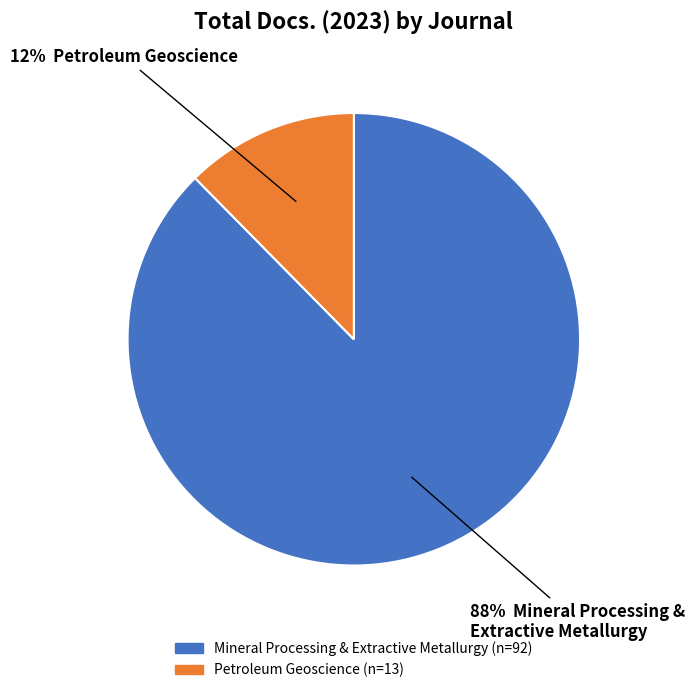

To the nearest percent, what is the average slice percentage?

50%